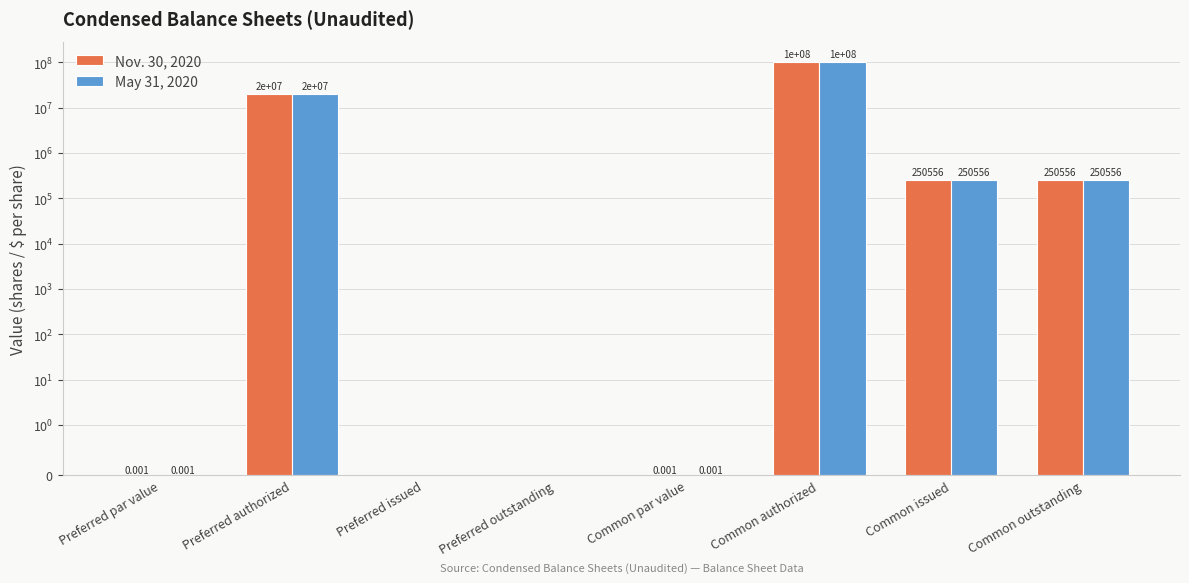

Reading right to left, transcribe all the data shown in this chart.

Nov. 30, 2020: 250556.0	250556.0	100000000.0	0.0	0.0	0.0	20000000.0	0.0
May 31, 2020: 250556.0	250556.0	100000000.0	0.0	0.0	0.0	20000000.0	0.0